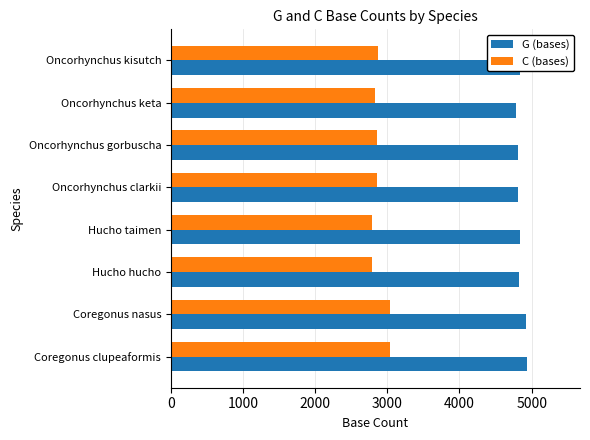

What is the total value across all series at Hucho hucho?

7621